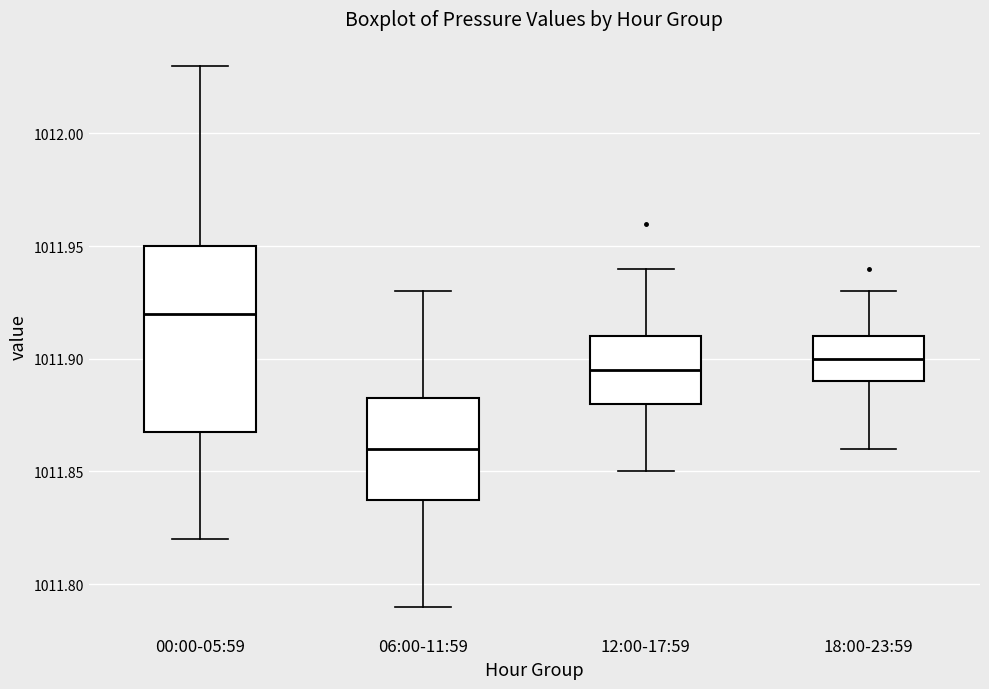

Where is the upper edge of the box for 18:00-23:59 on the y-axis? The values are not printed on the chart, so give them approximately, as read against the axis.

1011.910